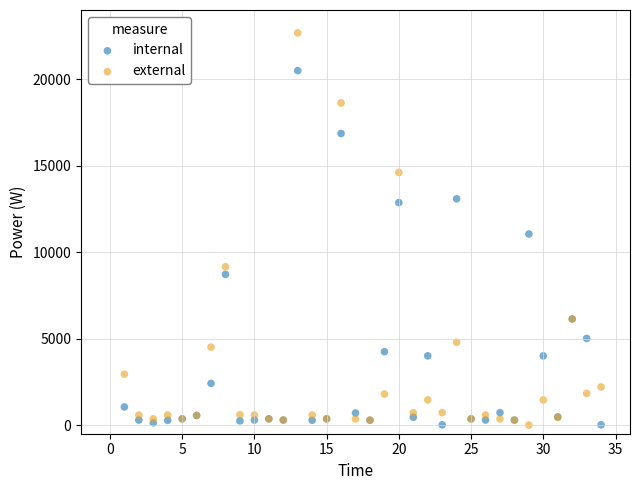

What are all the series names shown in the legend?

internal, external